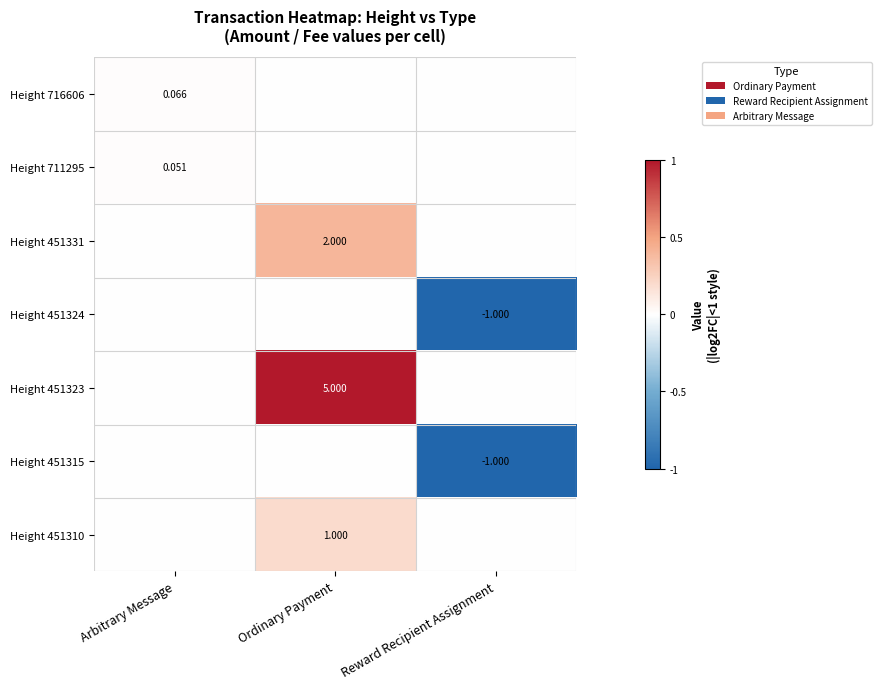

Is the value of Height 451324 at Reward Recipient Assignment greater than the value of Height 711295 at Arbitrary Message?

No